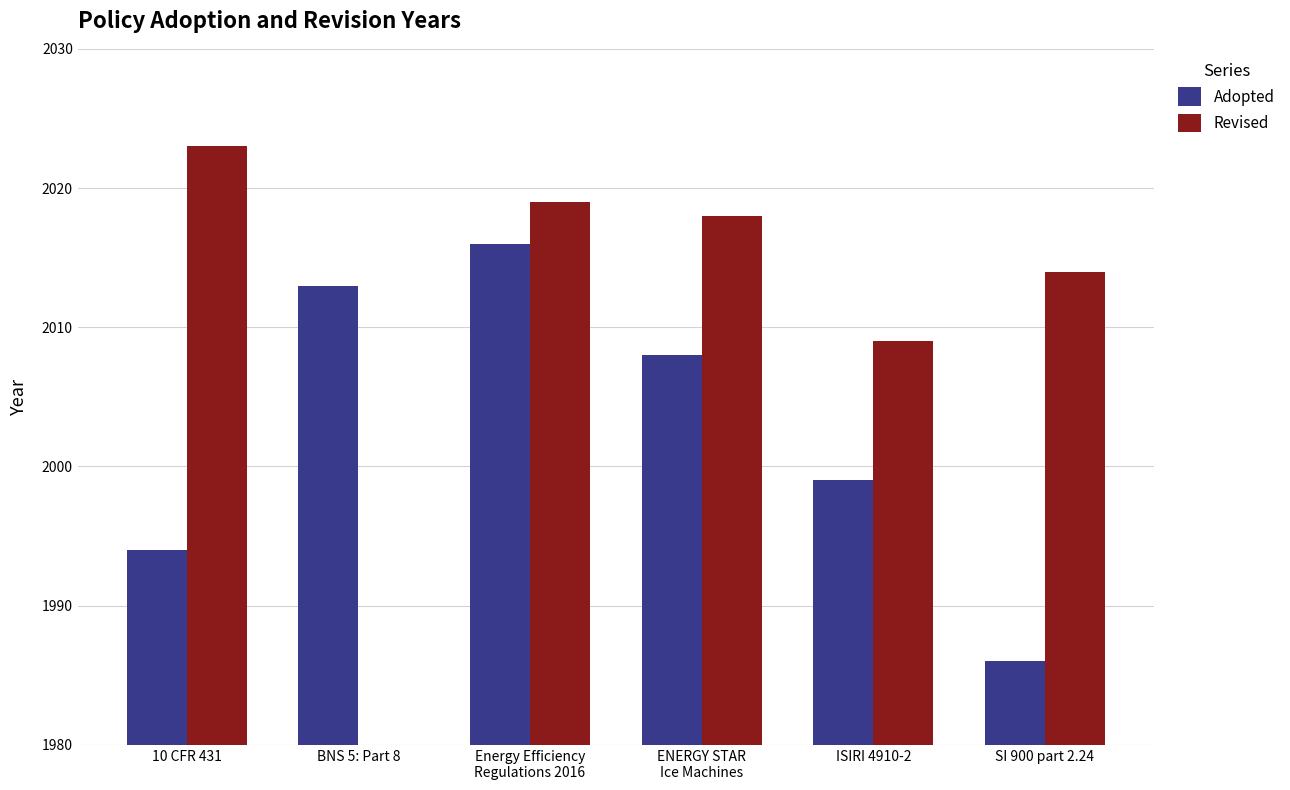

Reading left to right, list all the values displayed in this chart.

Adopted: 10 CFR 431=1994	BNS 5: Part 8=2013	Energy Efficiency
Regulations 2016=2016	ENERGY STAR
Ice Machines=2008	ISIRI 4910-2=1999	SI 900 part 2.24=1986
Revised: 10 CFR 431=2023	BNS 5: Part 8=0	Energy Efficiency
Regulations 2016=2019	ENERGY STAR
Ice Machines=2018	ISIRI 4910-2=2009	SI 900 part 2.24=2014